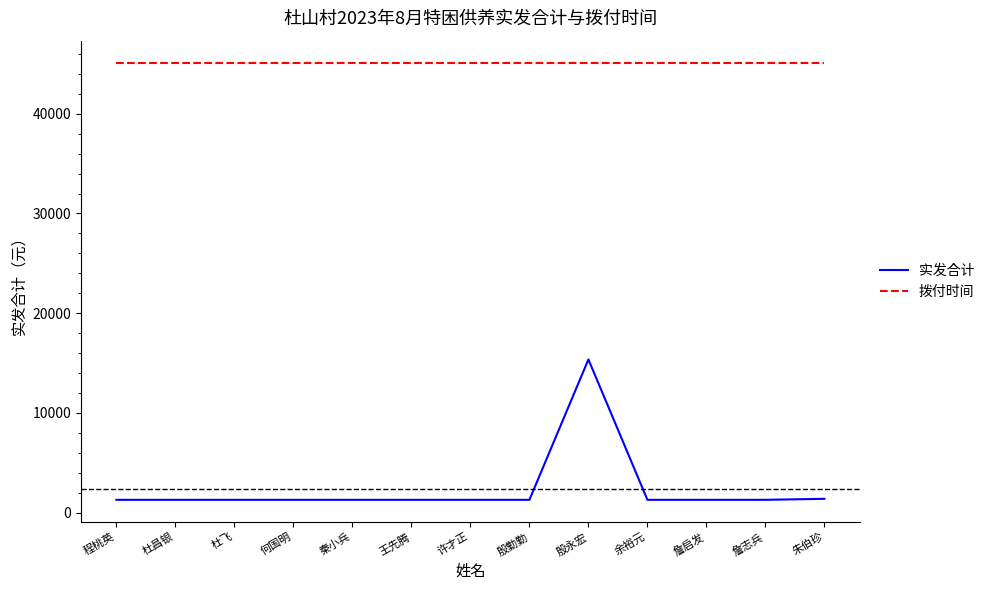

The value of 实发合计 at 何国明 is 1280. True or false?

True